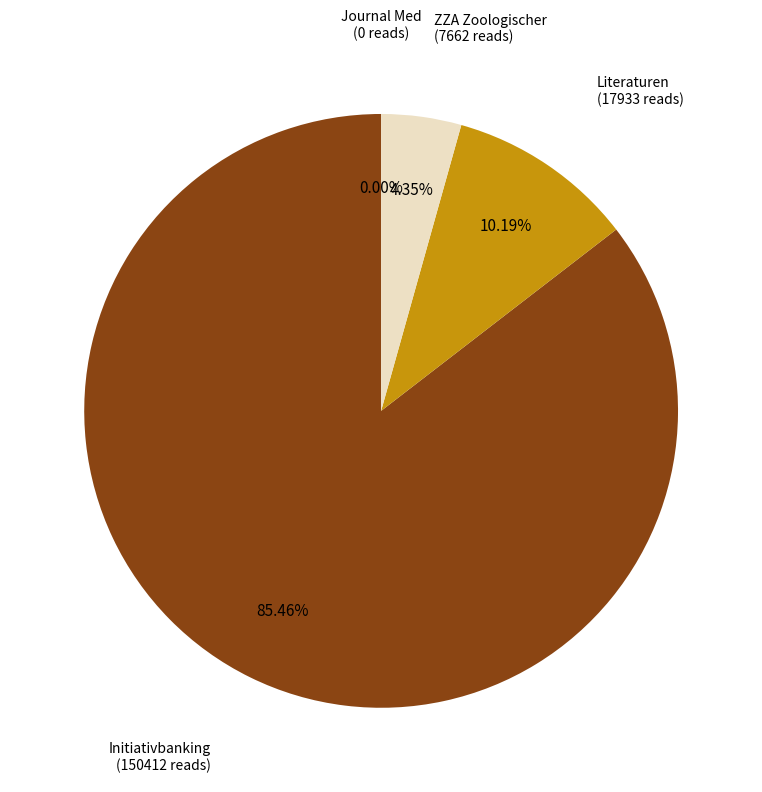

Is it true that Journal Med
(TitelNr 5296) is 1% of the pie?

False